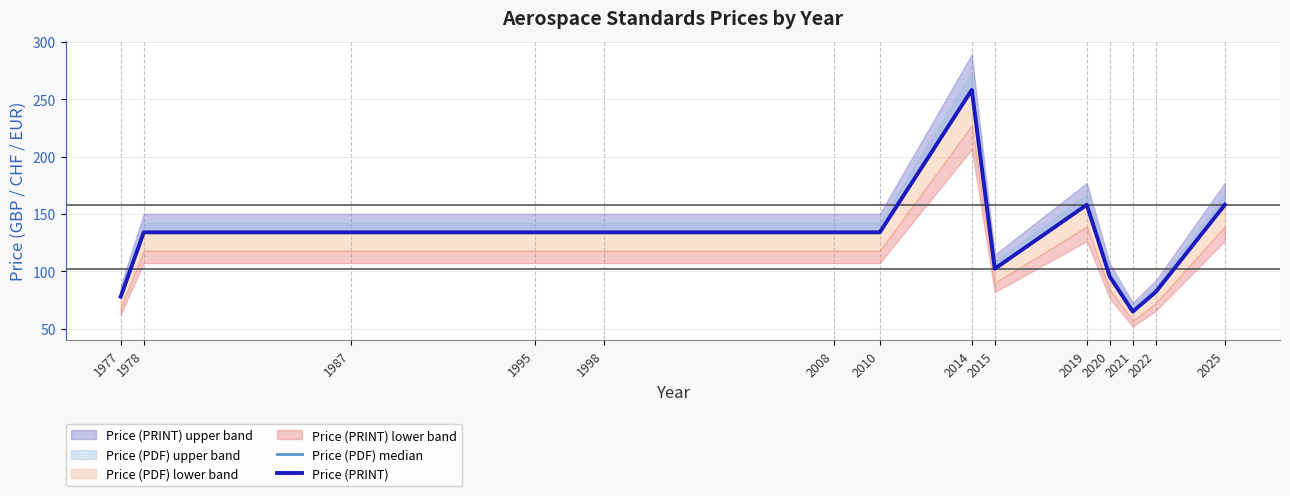

Reading right to left, transcribe all the data shown in this chart.

Price (PDF) median: 2025=158.0	2022=82.2	2021=65.0	2020=95.4	2019=158.0	2015=102.3	2014=258.0	2010=134.0	2008=134.0	1998=134.0	1995=134.0	1987=134.0	1978=134.0	1977=78.0
Price (PRINT): 2025=158.0	2022=82.2	2021=65.0	2020=95.4	2019=158.0	2015=102.3	2014=258.0	2010=134.0	2008=134.0	1998=134.0	1995=134.0	1987=134.0	1978=134.0	1977=78.0